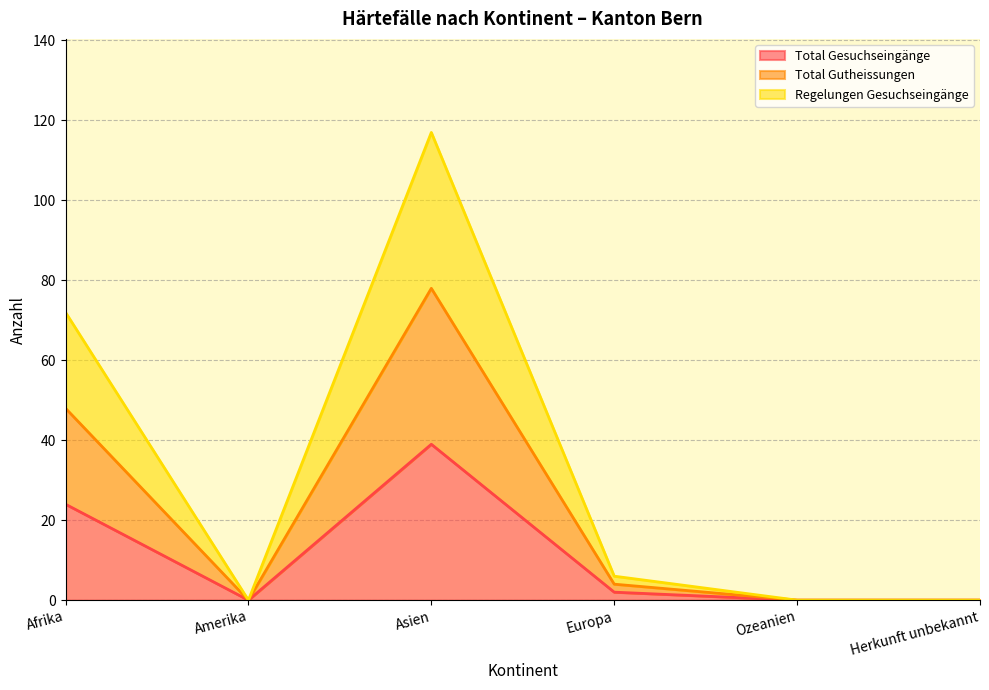

True or false: Regelungen Gesuchseingänge and Total Gesuchseingänge intersect in this chart.

False